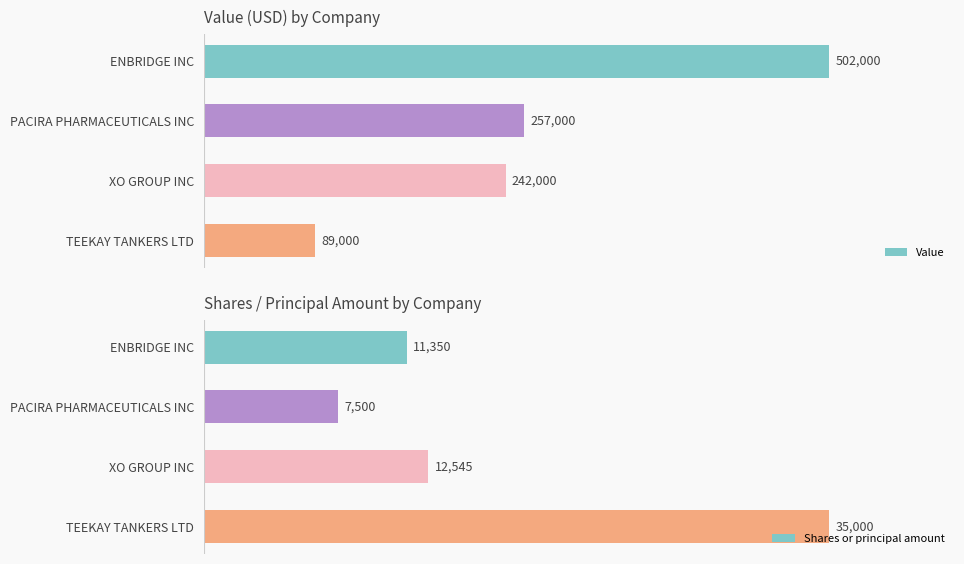

Which series has the largest total across all categories?

Value